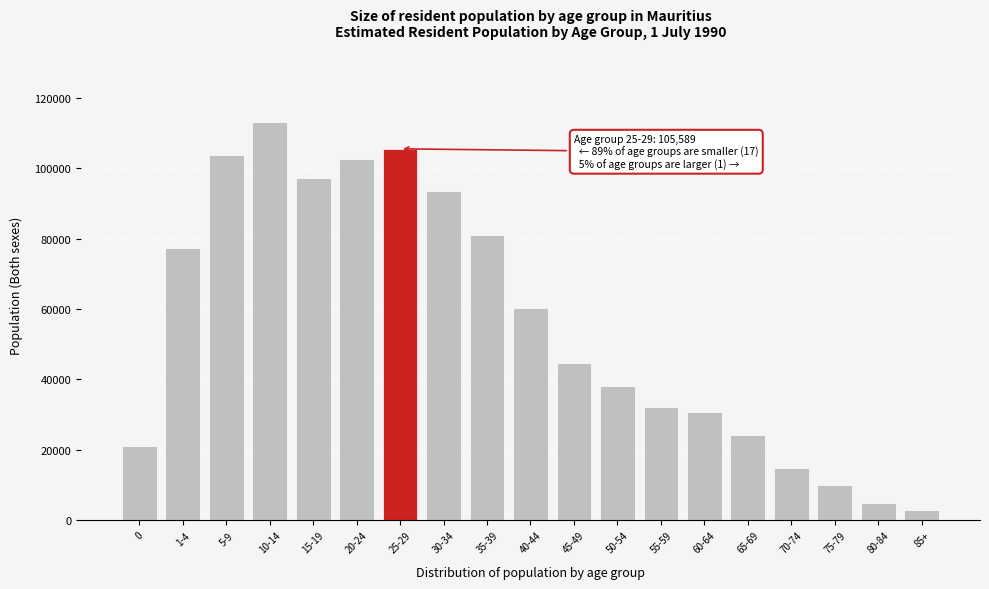

Reading right to left, list all the values displayed in this chart.

2923	4776	9976	14750	24255	30848	32165	38041	44713	60439	81214	93596	105589	102671	97209	113280	103852	77377	21101